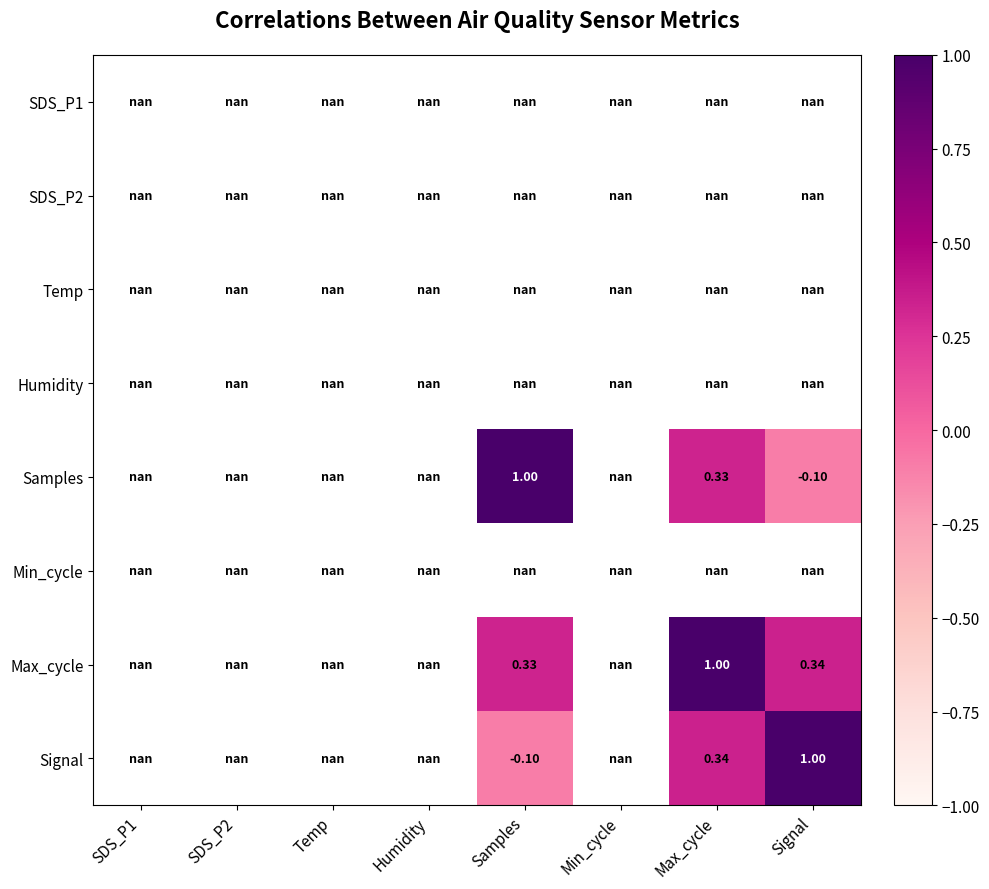

True or false: Signal has a value of 1.0 at Signal.

True